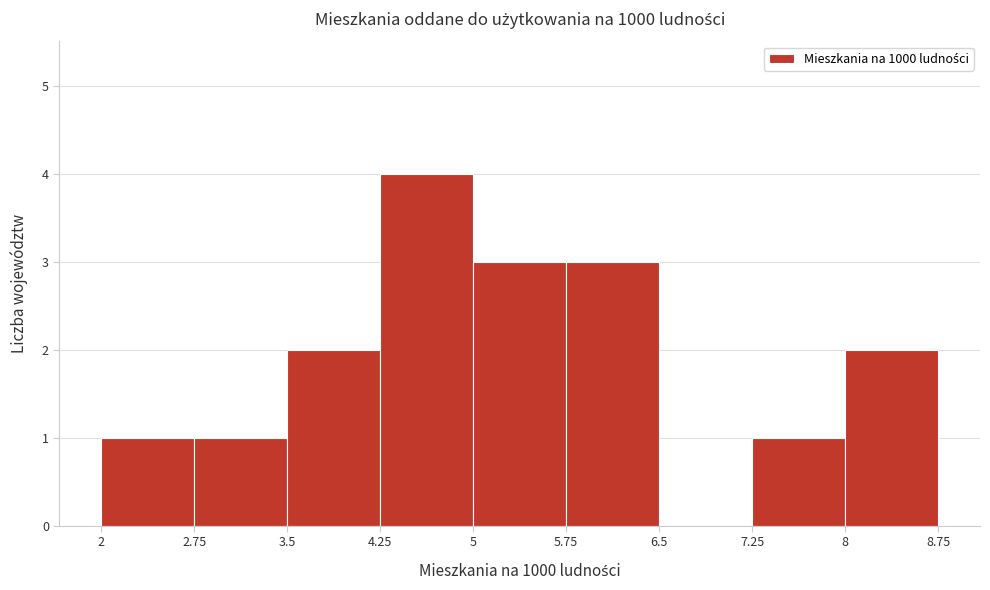

What is the height of the bar covering 8 to 8.75 on the x-axis? The values are not printed on the chart, so give them approximately, as read against the axis.

2